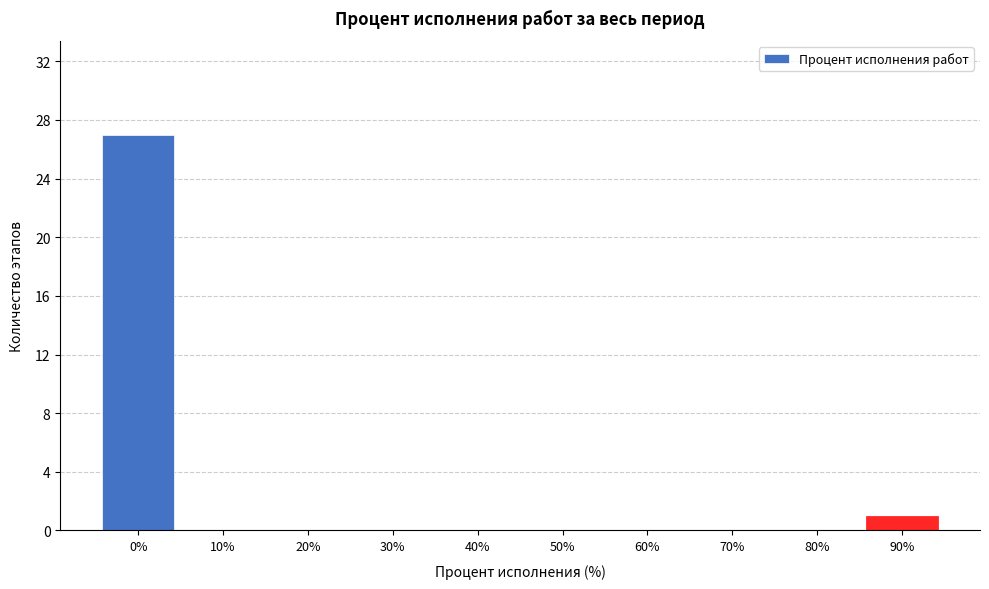

Reading left to right, list all the values displayed in this chart.

0%=27	10%=0	20%=0	30%=0	40%=0	50%=0	60%=0	70%=0	80%=0	90%=1